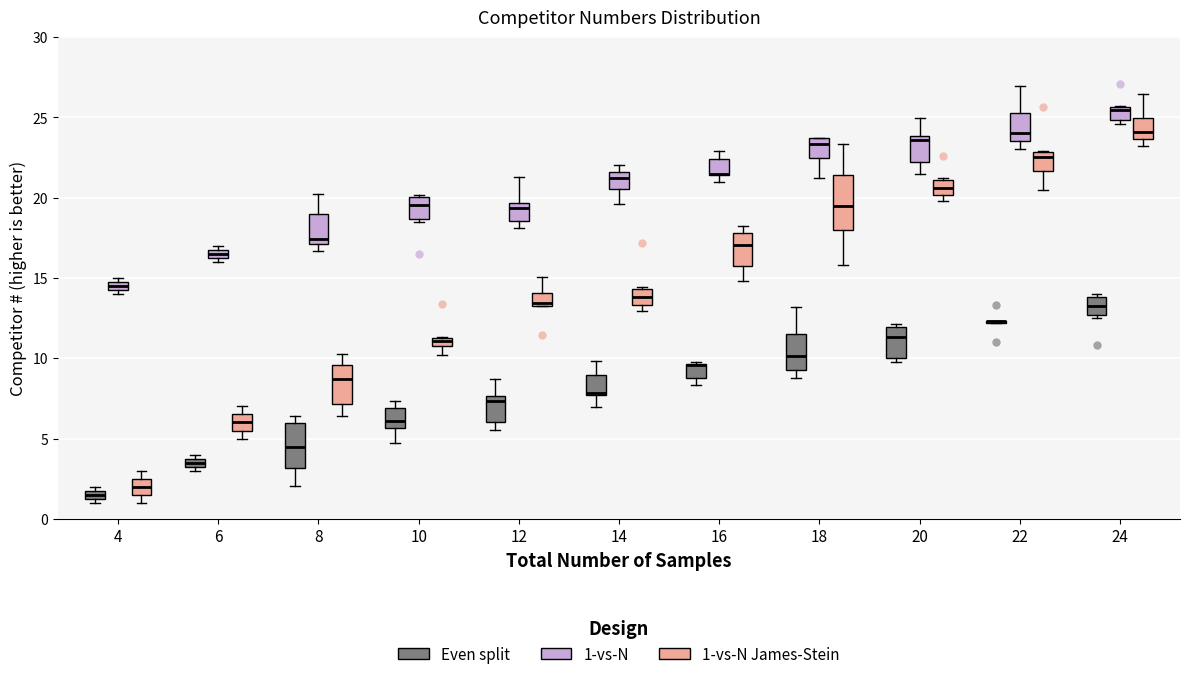

Which box is the tallest, from its lower edge to its upper edge?

18 (1-vs-N James-Stein)